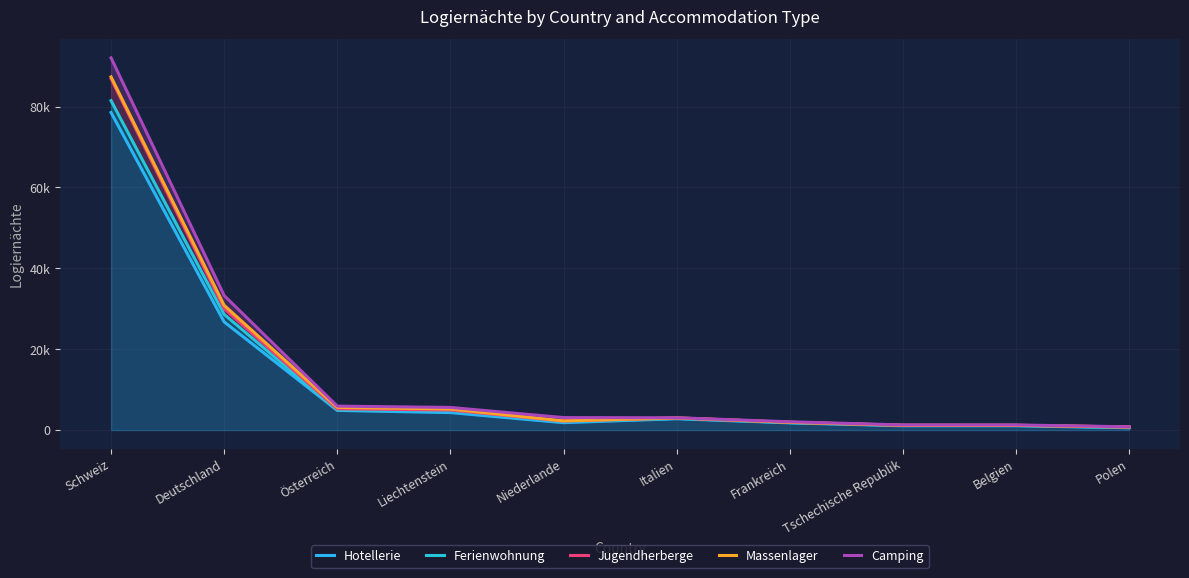

What is the difference between the Massenlager values at Österreich and Niederlande?

3327